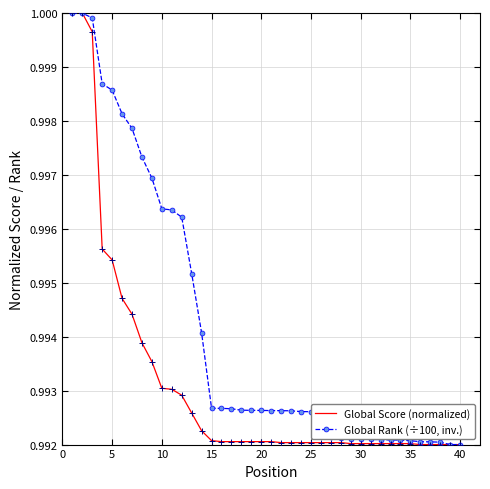

Which series has the largest total across all categories?

Global Rank (÷100, inv.)